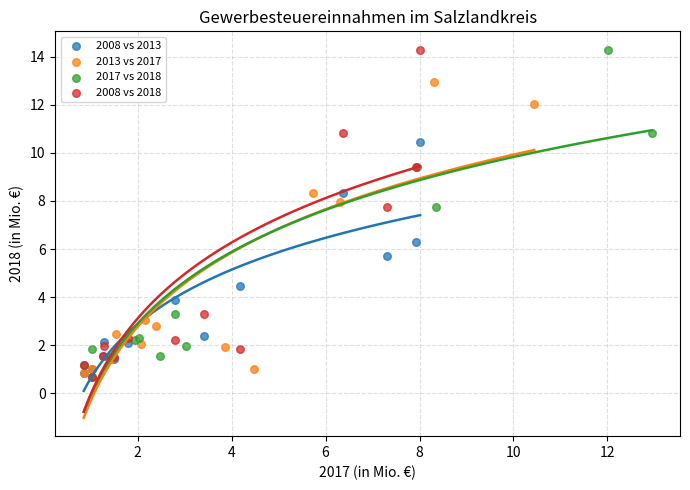

What are all the series names shown in the legend?

2008 vs 2013, 2013 vs 2017, 2017 vs 2018, 2008 vs 2018